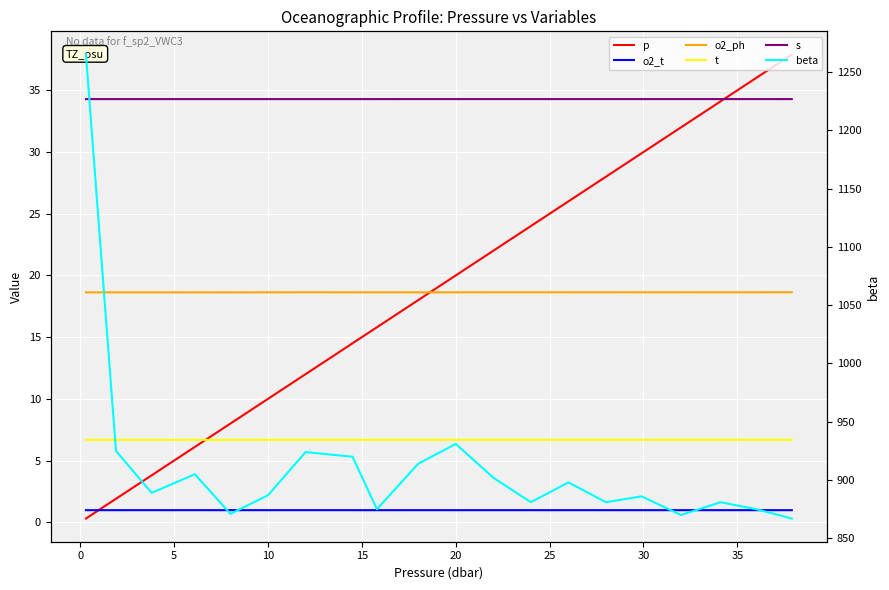

Is this an area chart (filled region under the line)?

No